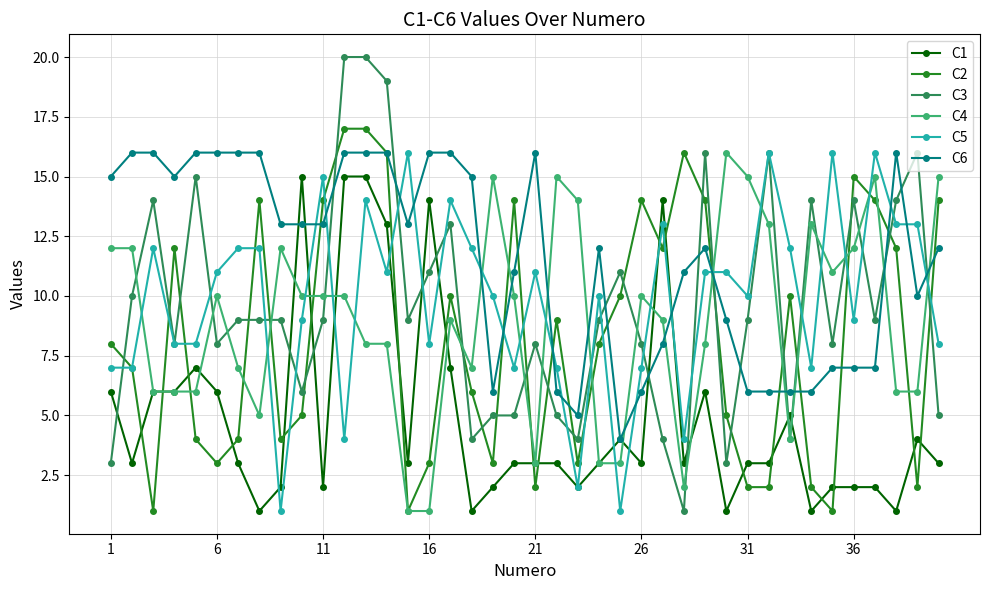

Which series has the widest spread of values?

C3